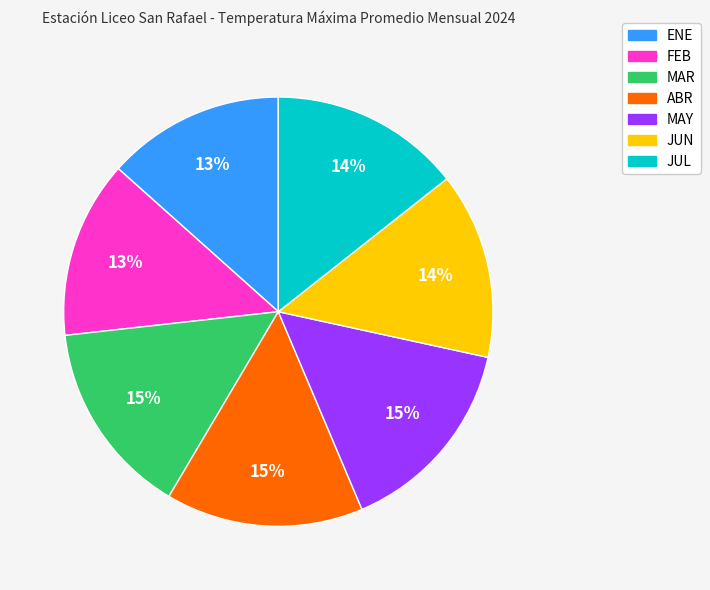

Combined, do ENE and MAR account for over 50%?

No